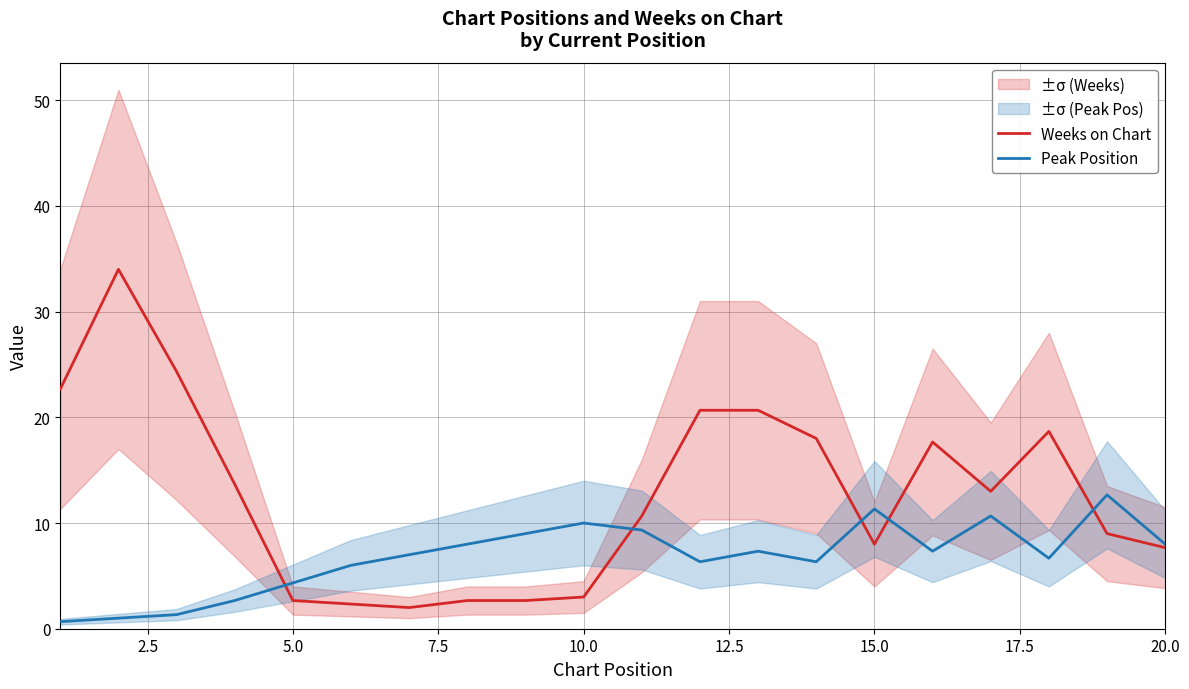

Reading left to right, what are all the values shown in this chart?

Weeks on Chart: 22.7	34.0	24.3	13.7	2.7	2.3	2.0	2.7	2.7	3.0	10.7	20.7	20.7	18.0	8.0	17.7	13.0	18.7	9.0	7.7
Peak Position: 0.7	1.0	1.3	2.7	4.3	6.0	7.0	8.0	9.0	10.0	9.3	6.3	7.3	6.3	11.3	7.3	10.7	6.7	12.7	8.0